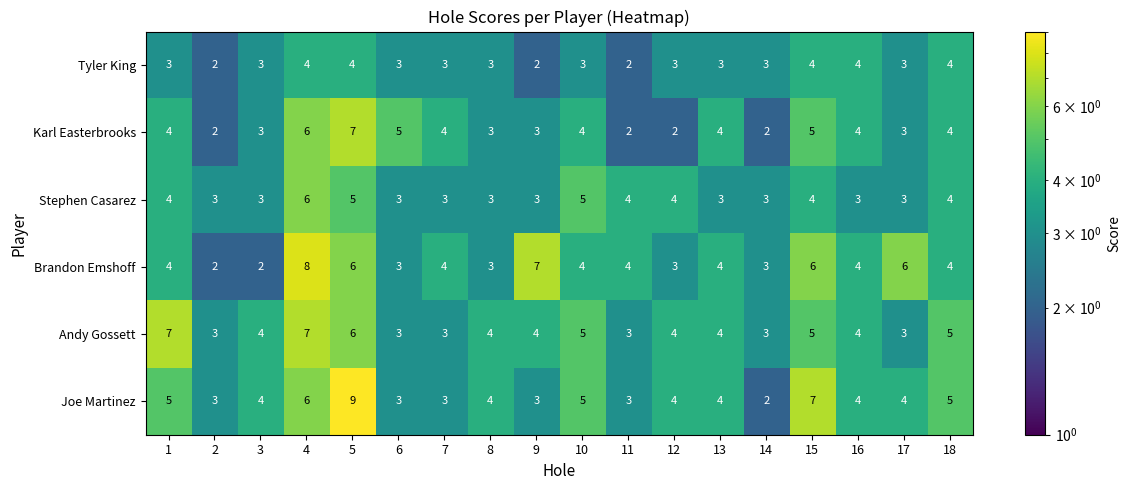

What is the minimum value shown in the chart?

2